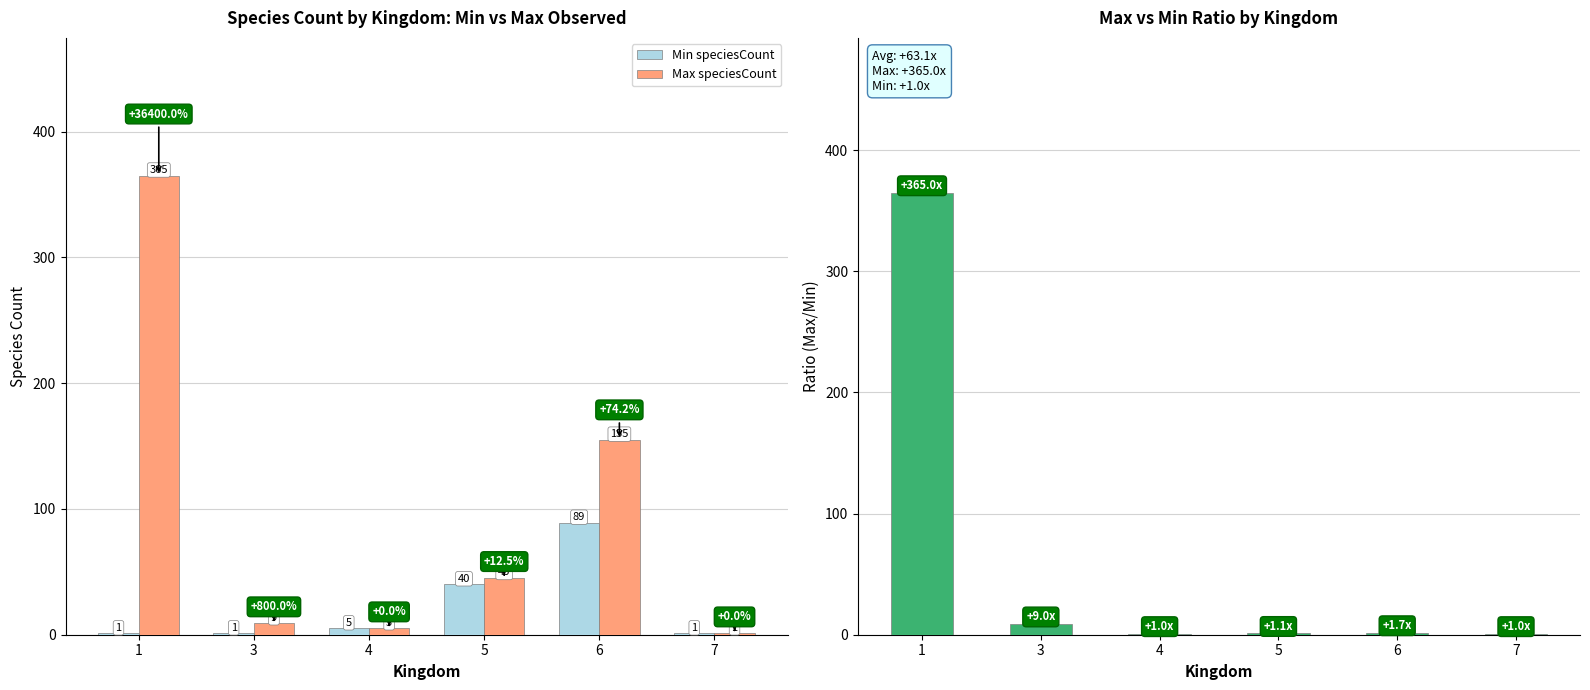

Between 1 and 6, which series saw the biggest shift?

Max/Min Ratio